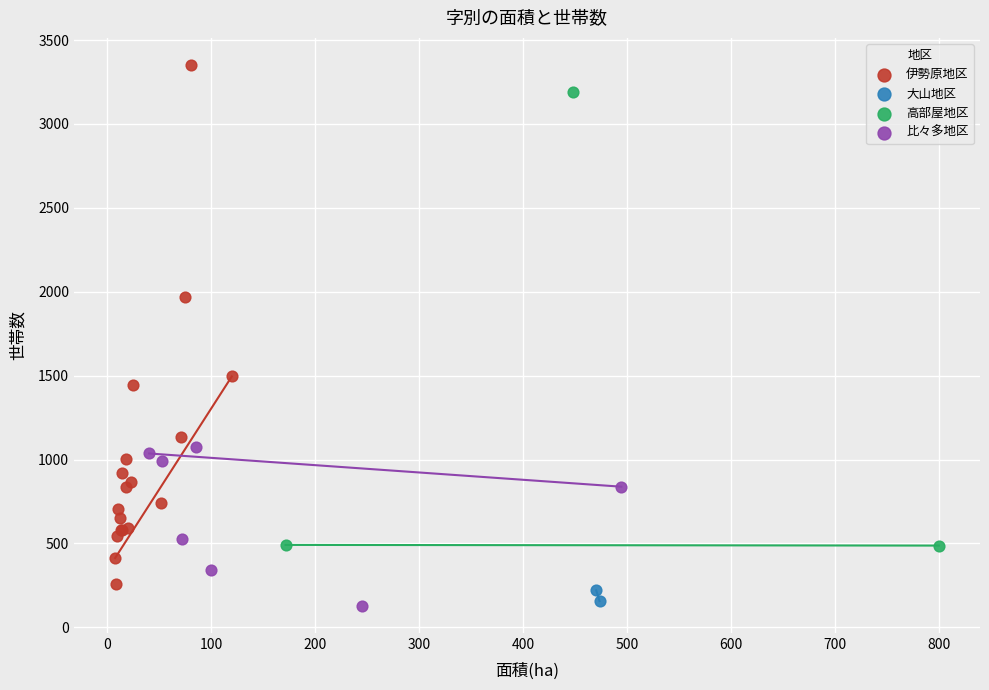

What are all the series names shown in the legend?

伊勢原地区, 大山地区, 高部屋地区, 比々多地区